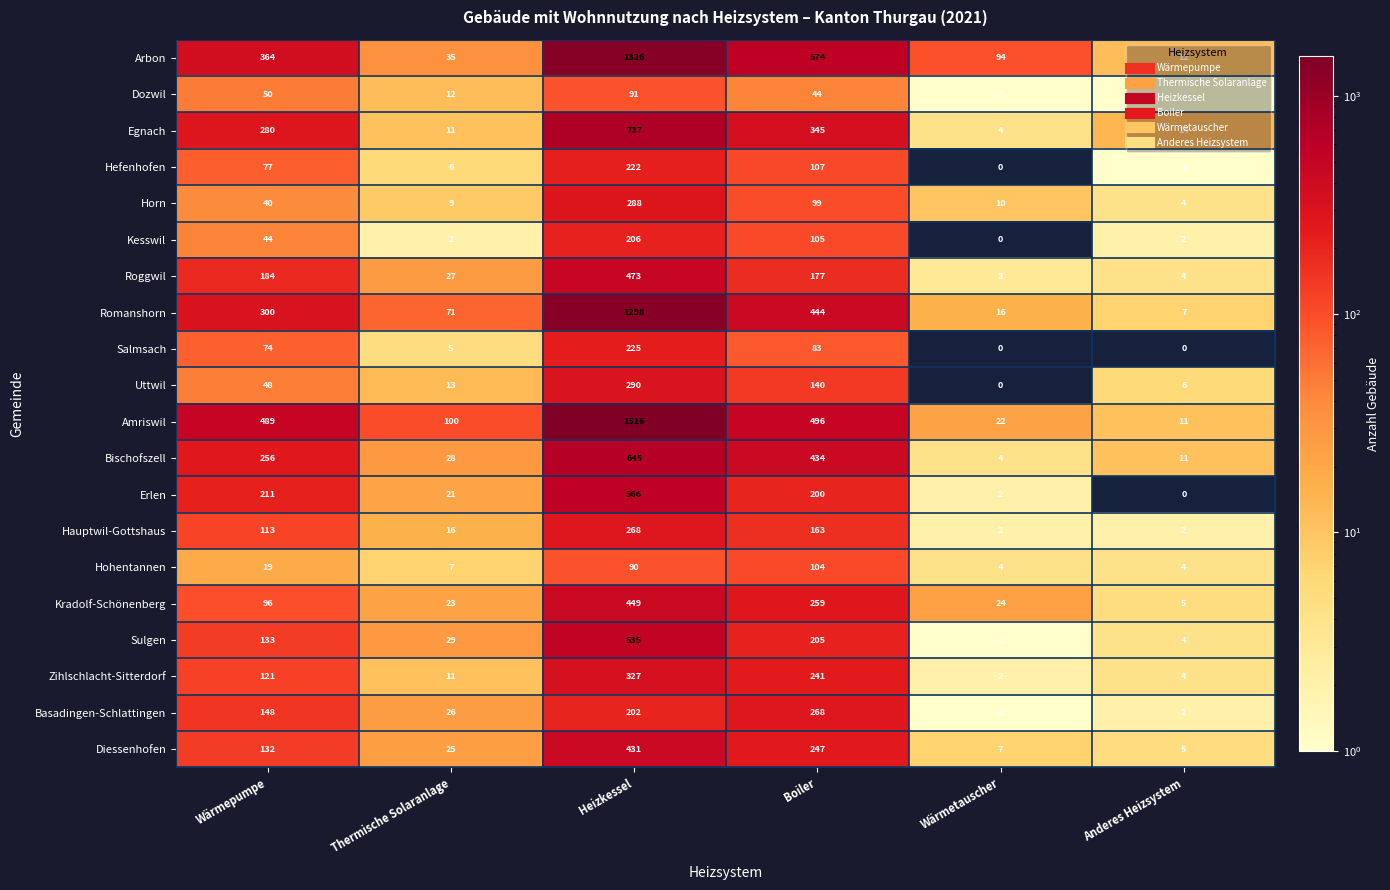

Is the value of Romanshorn at Anderes Heizsystem greater than the value of Horn at Wärmetauscher?

No